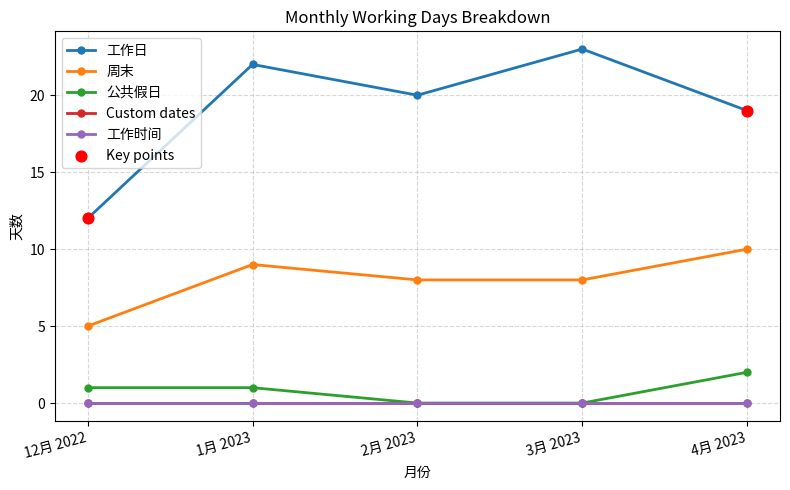

Does the chart have visible grid lines?

Yes